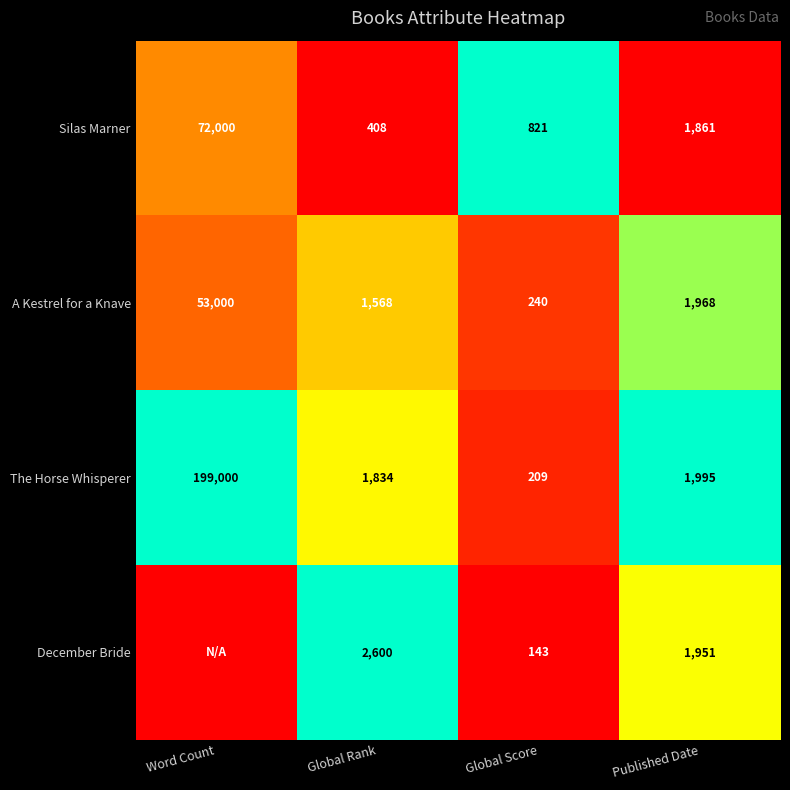

Is the value of A Kestrel for a Knave at Published Date greater than the value of Silas Marner at Global Rank?

Yes